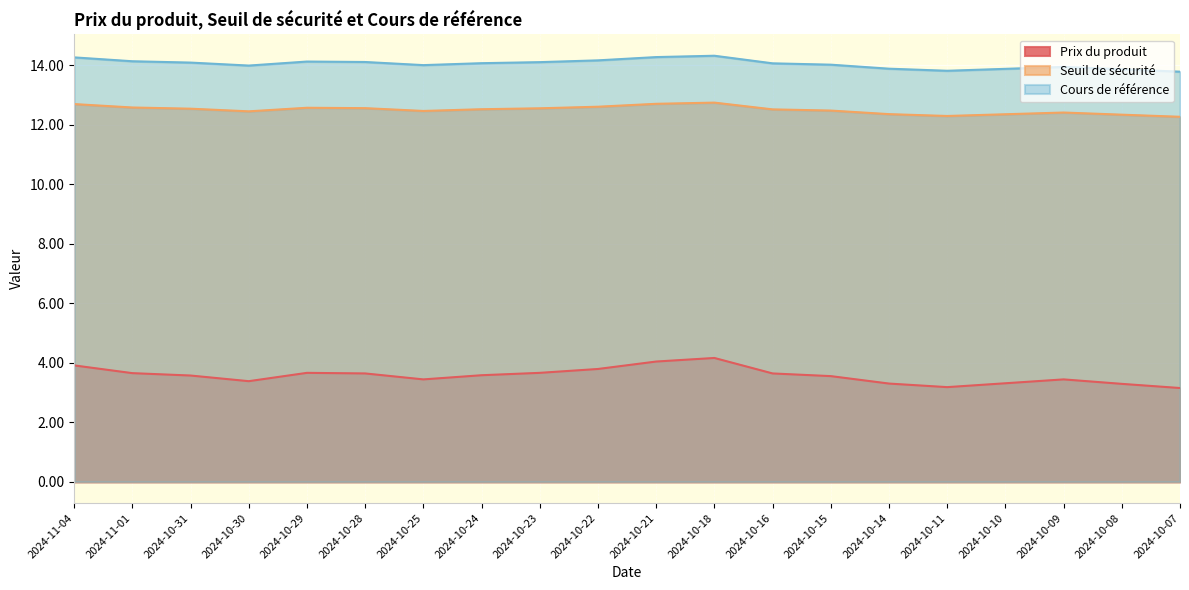

What is the smallest value displayed?

3.1